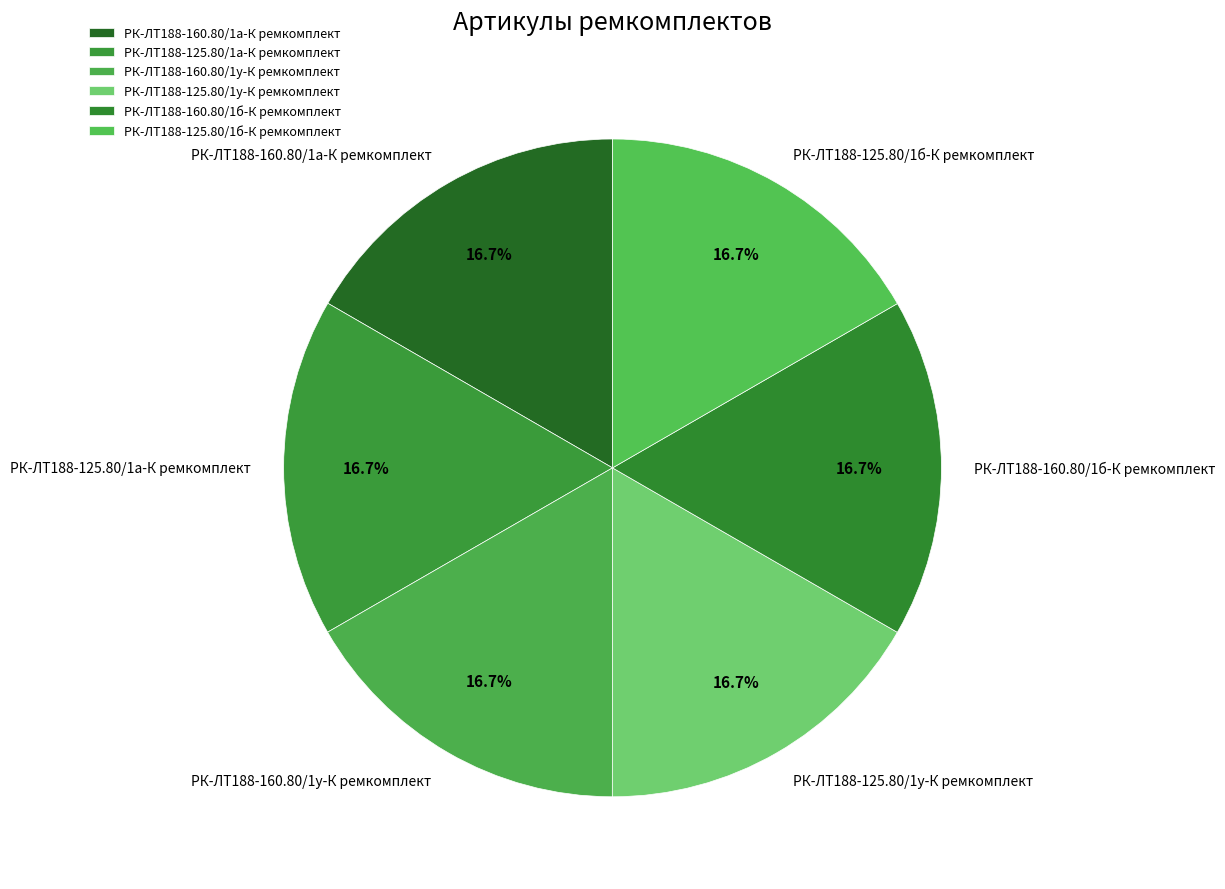

To the nearest percent, what percentage of the pie is РК-ЛТ188-160.80/1у-К ремкомплект?

17%